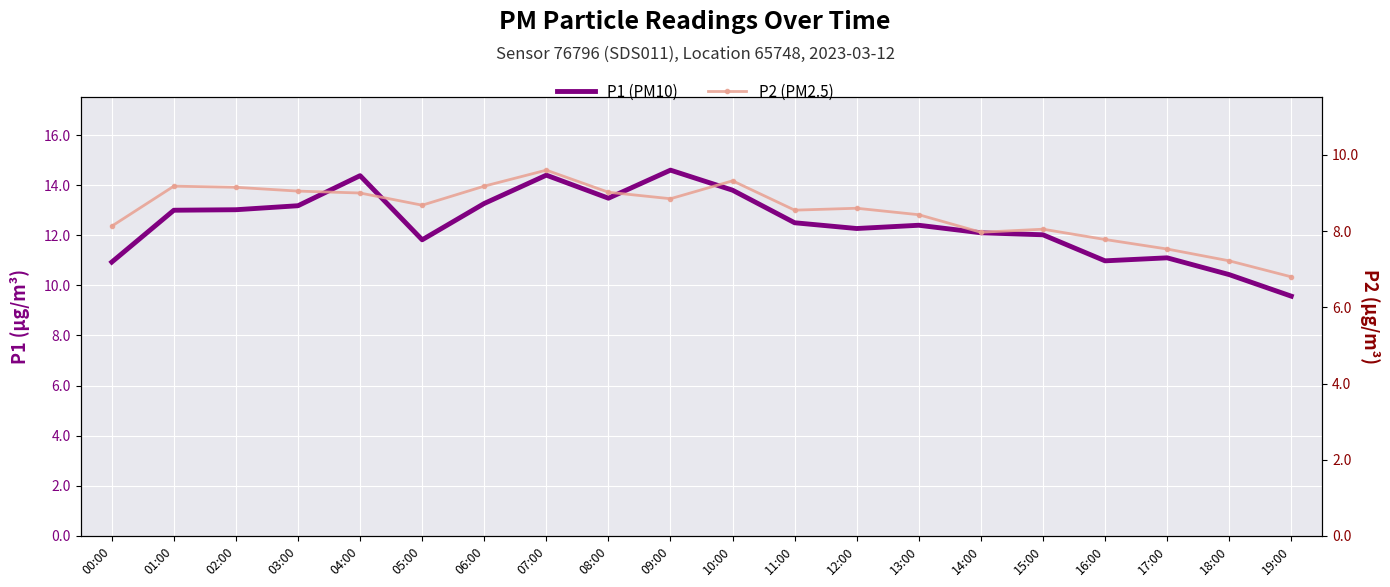

Which series has the largest total across all categories?

P1 (PM10)